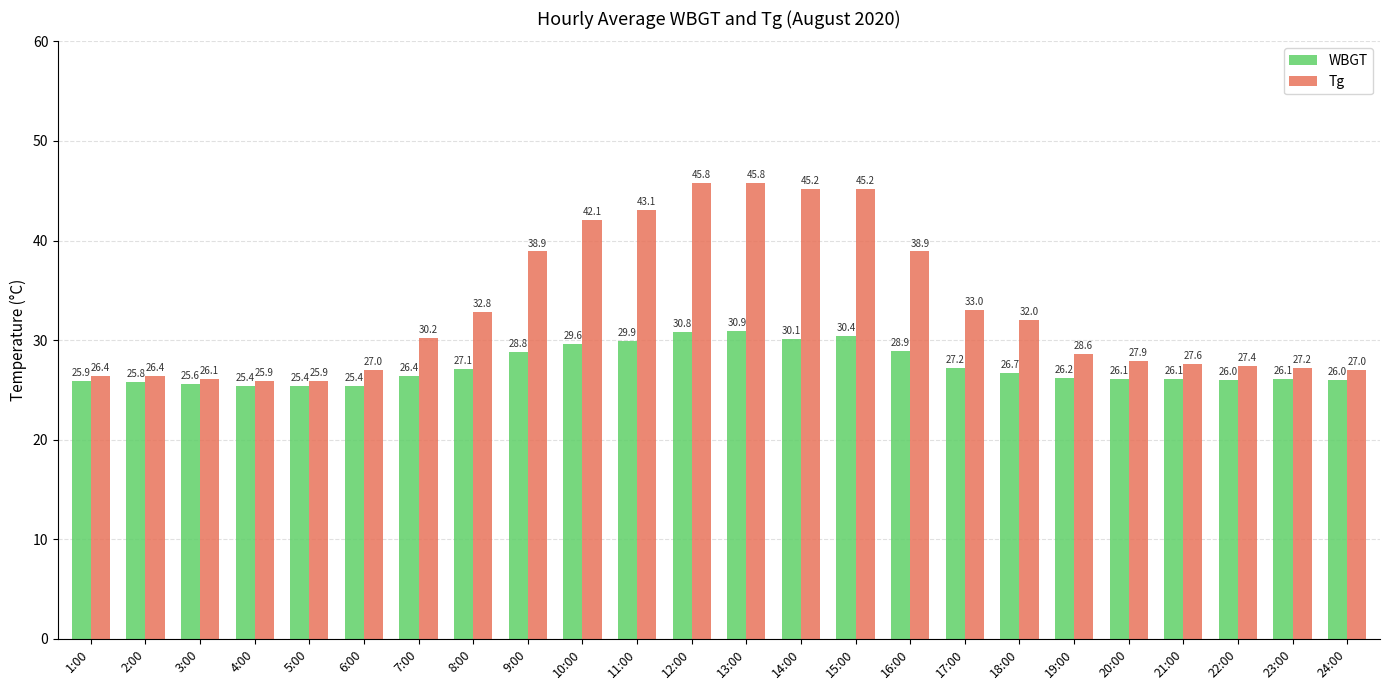

Reading right to left, transcribe all the data shown in this chart.

WBGT: 24:00=26.0	23:00=26.1	22:00=26.0	21:00=26.1	20:00=26.1	19:00=26.2	18:00=26.7	17:00=27.2	16:00=28.9	15:00=30.4	14:00=30.1	13:00=30.9	12:00=30.8	11:00=29.9	10:00=29.6	9:00=28.8	8:00=27.1	7:00=26.4	6:00=25.4	5:00=25.4	4:00=25.4	3:00=25.6	2:00=25.8	1:00=25.9
Tg: 24:00=27.0	23:00=27.2	22:00=27.4	21:00=27.6	20:00=27.9	19:00=28.6	18:00=32.0	17:00=33.0	16:00=38.9	15:00=45.2	14:00=45.2	13:00=45.8	12:00=45.8	11:00=43.1	10:00=42.1	9:00=38.9	8:00=32.8	7:00=30.2	6:00=27.0	5:00=25.9	4:00=25.9	3:00=26.1	2:00=26.4	1:00=26.4